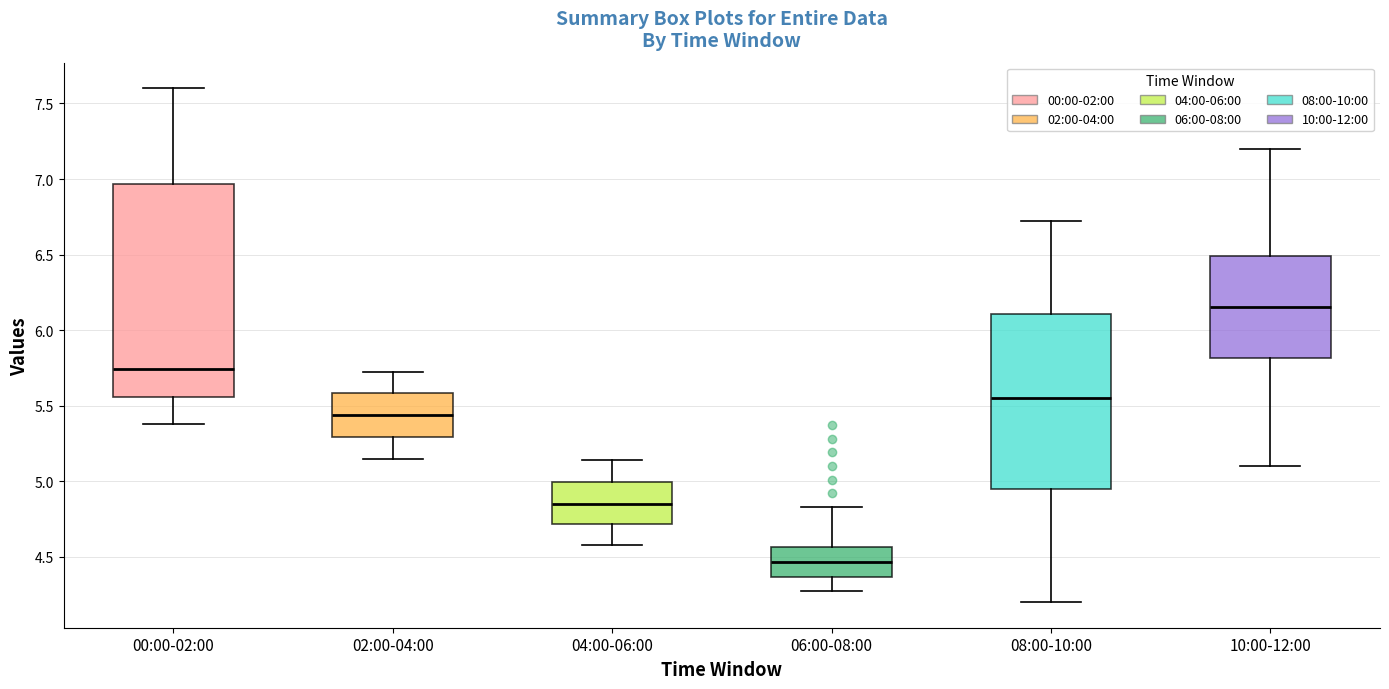

Which box has the highest median line?

10:00-12:00